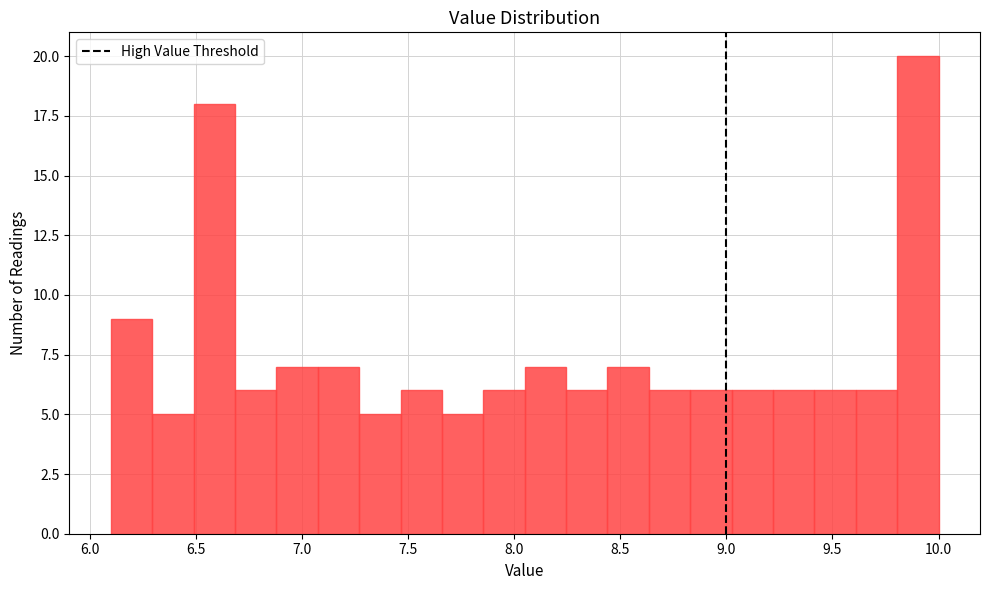

Around what value on the x-axis is the tallest bar? Give the approximate position of its centre, as read against the axis.

9.90